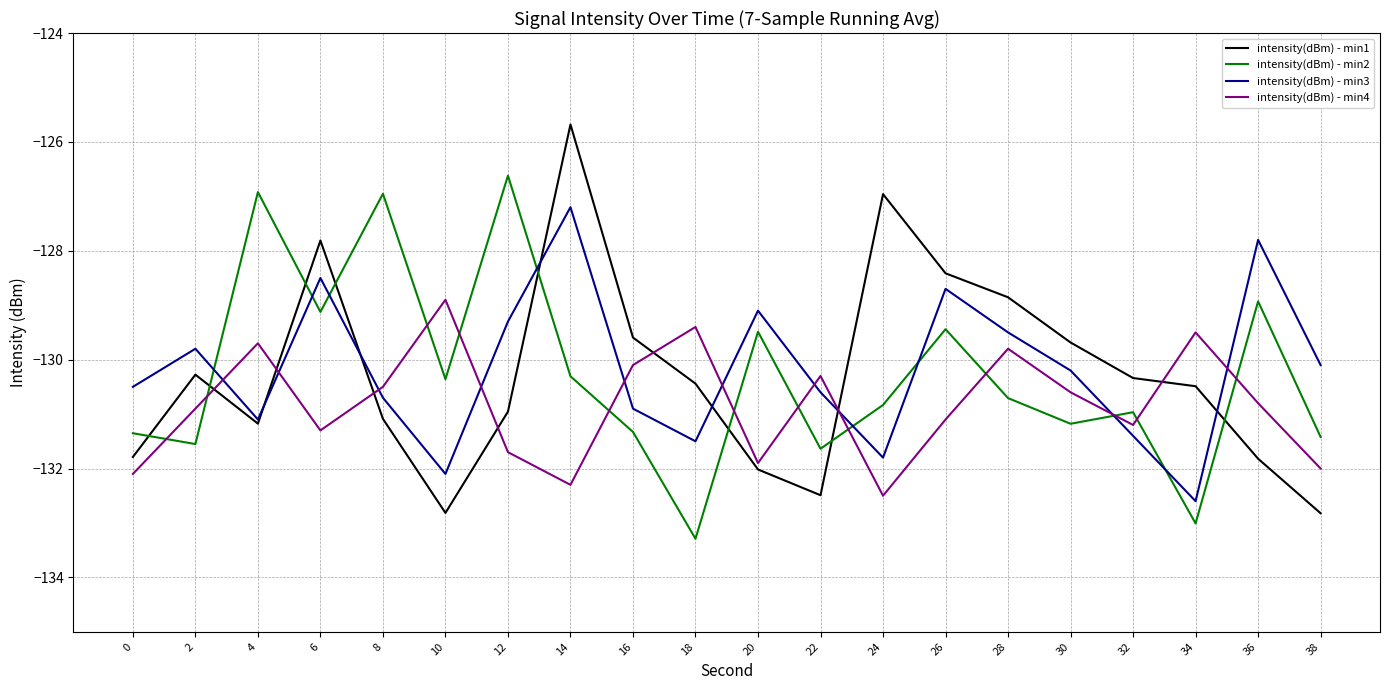

How many lines are shown in the chart?

4